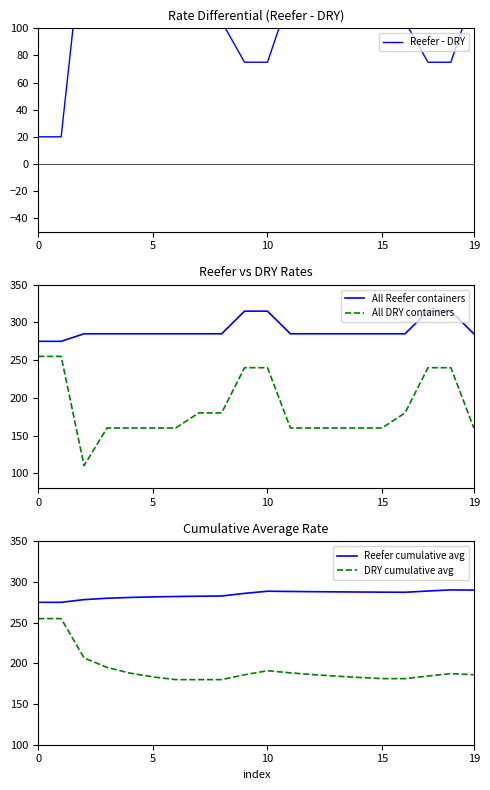

What is the label of the 20th point from the left?

19